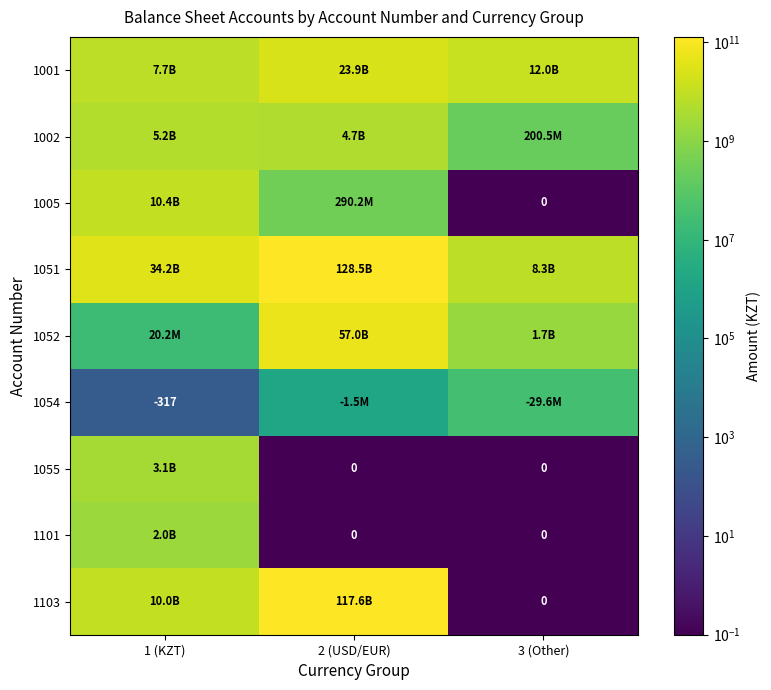

At which category is the sum across all series the highest?

2 (USD/EUR)